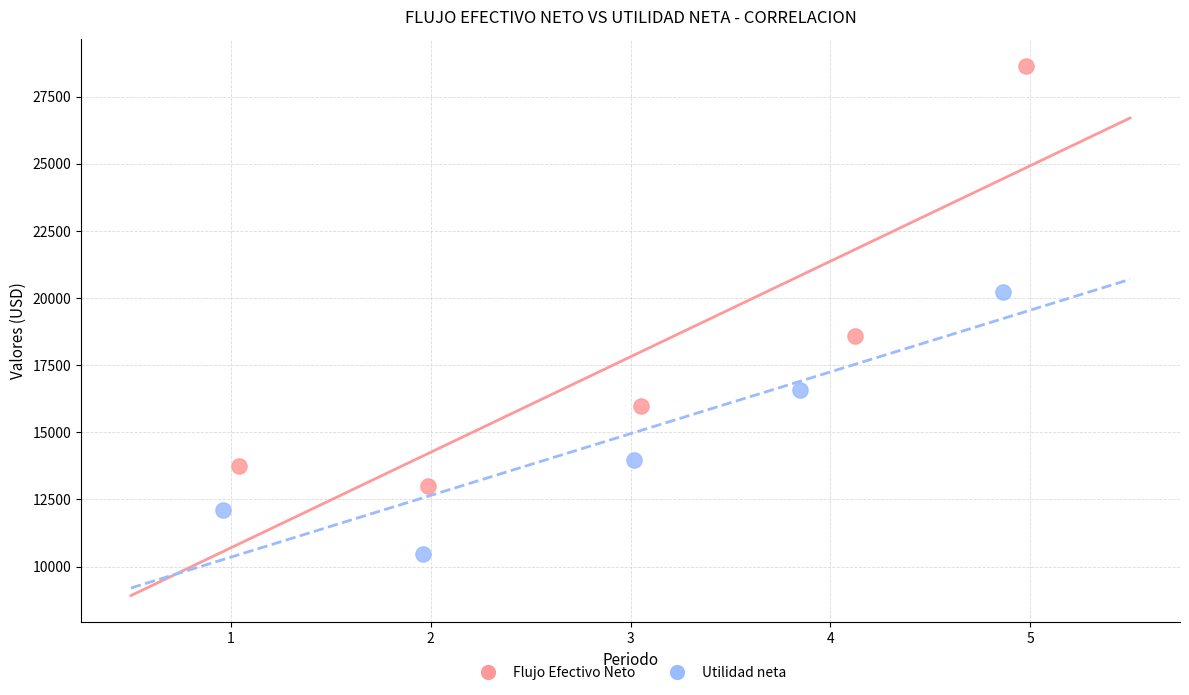

Which series contains the lowest Y value?

Utilidad neta